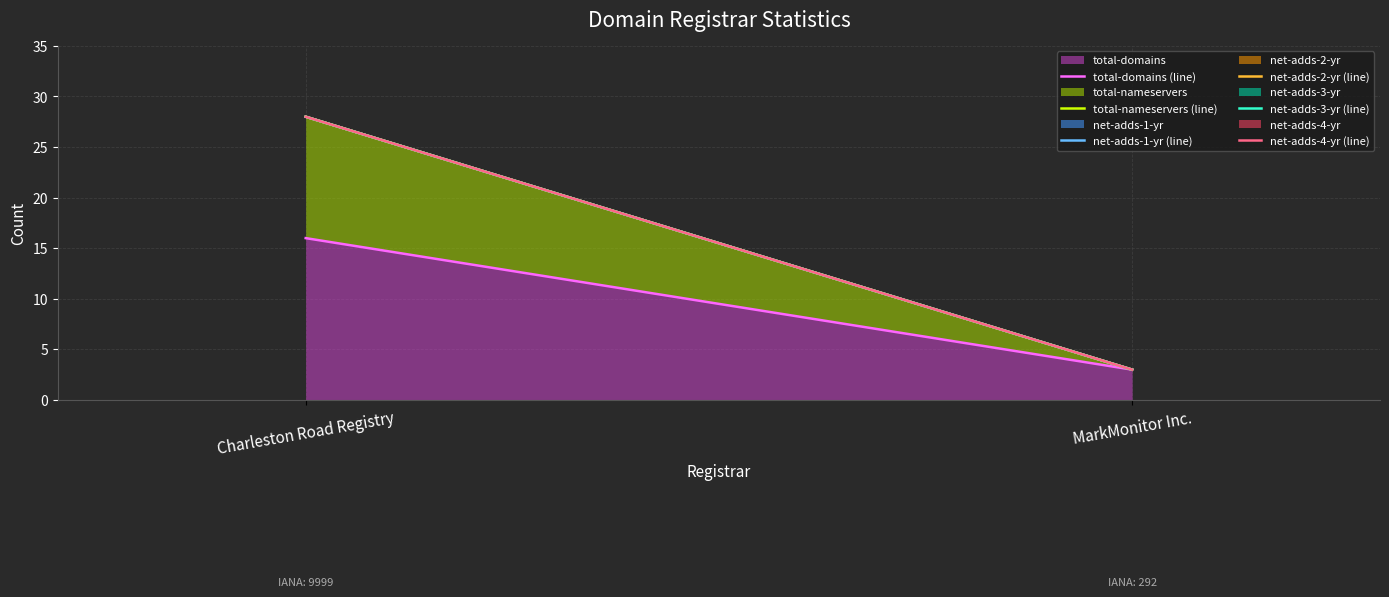

The net-adds-4-yr (line) series shows 3 at MarkMonitor Inc.. True or false?

True